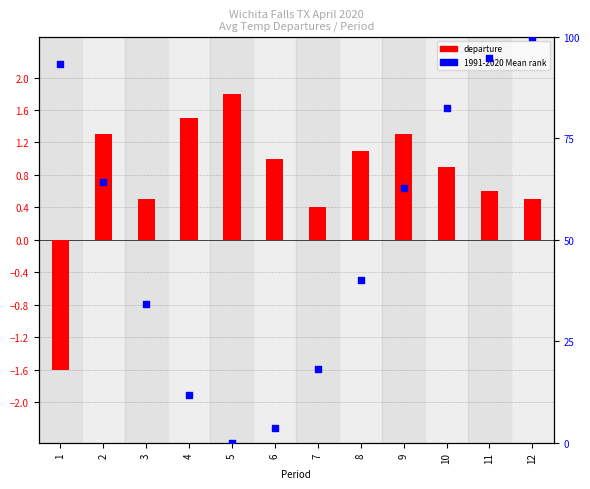

Is the value of 1991-2020 Mean (normalized) at 5 greater than the value of departure at 10?

No